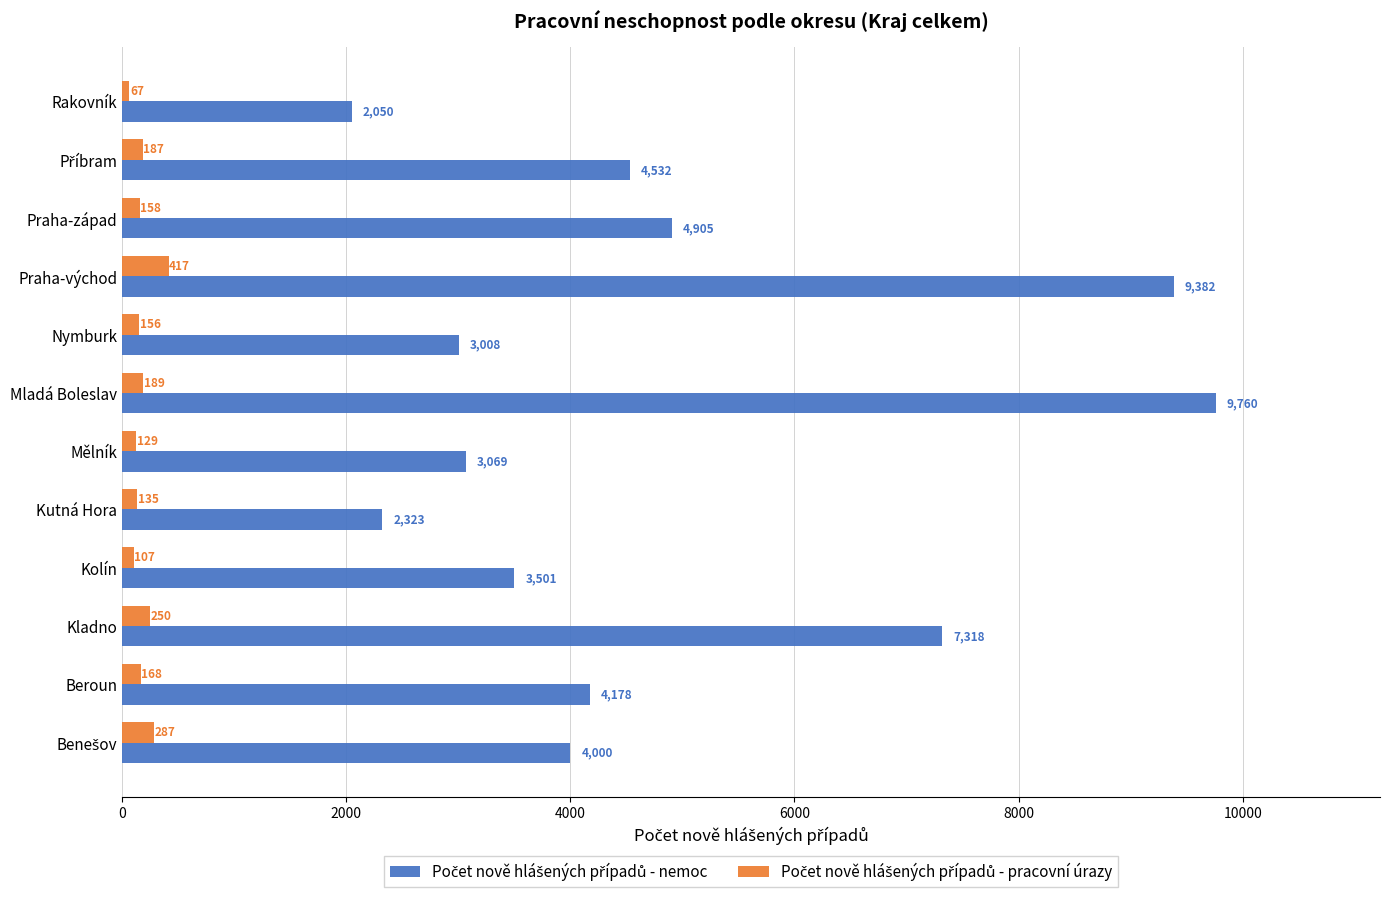

What is the spread (max minus min) of values at Kolín?

3394